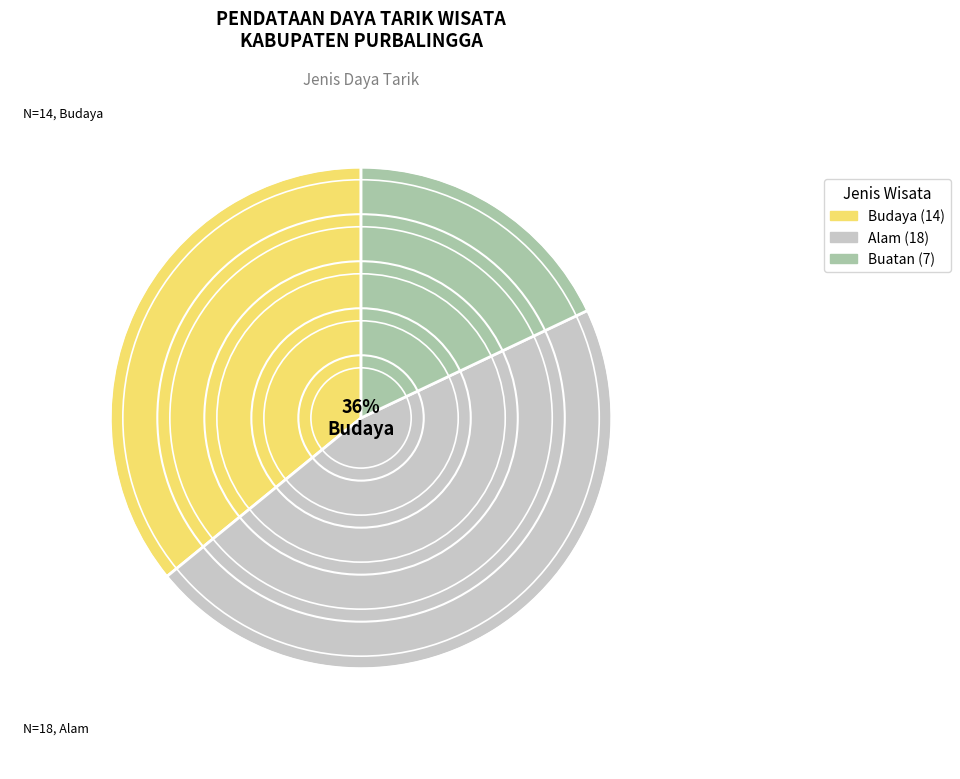

The Alam slice represents 22% of the pie. True or false?

False